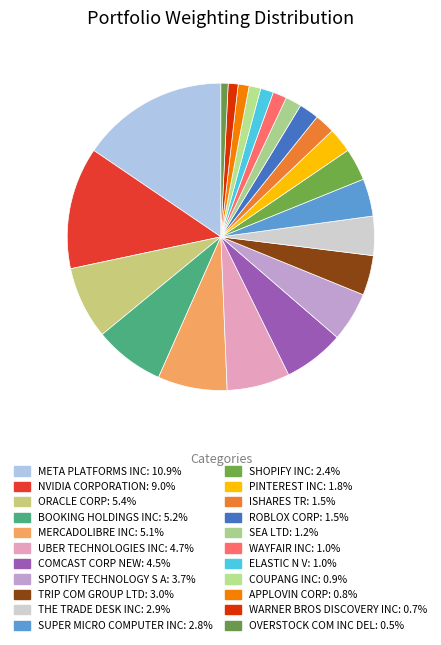

Is it true that OVERSTOCK COM INC DEL is 1% of the pie?

True